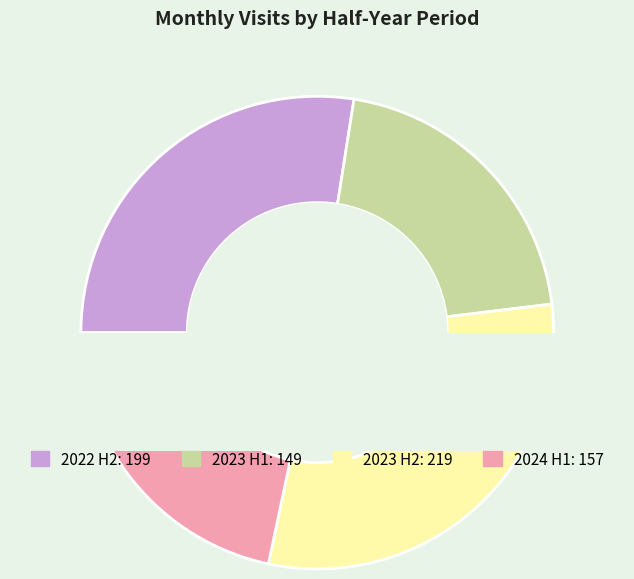

Which has a higher value, 2023-08 or 2023-05?

2023-08